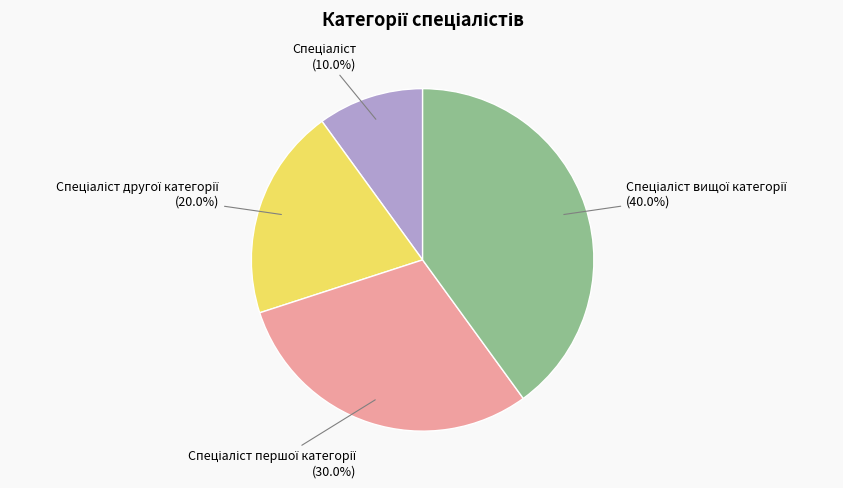

Does any single category account for the majority?

No